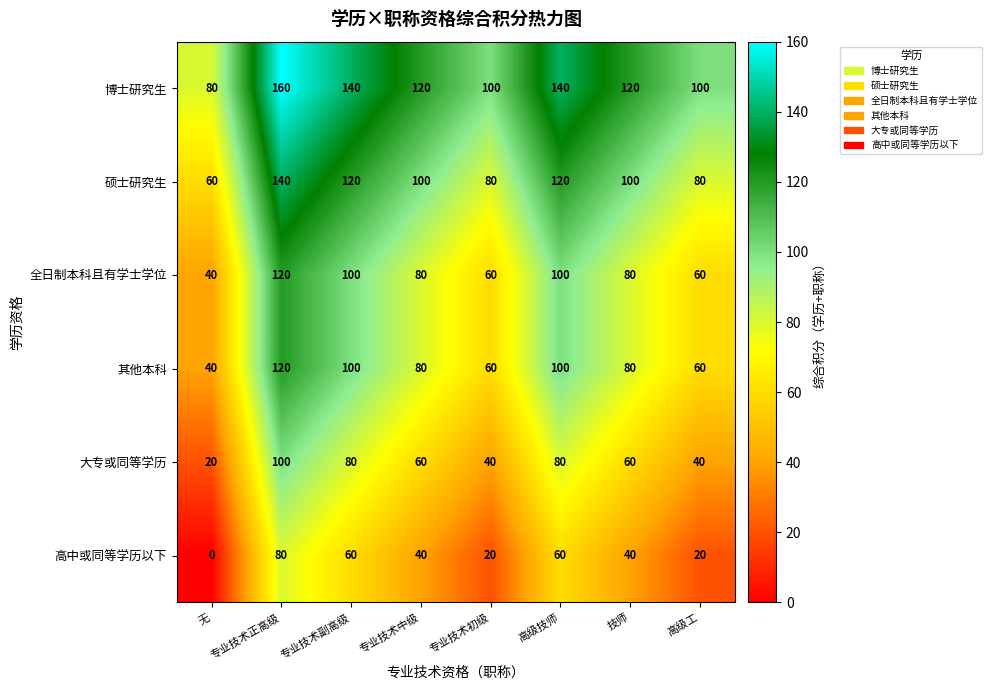

Which series has the largest total across all categories?

博士研究生